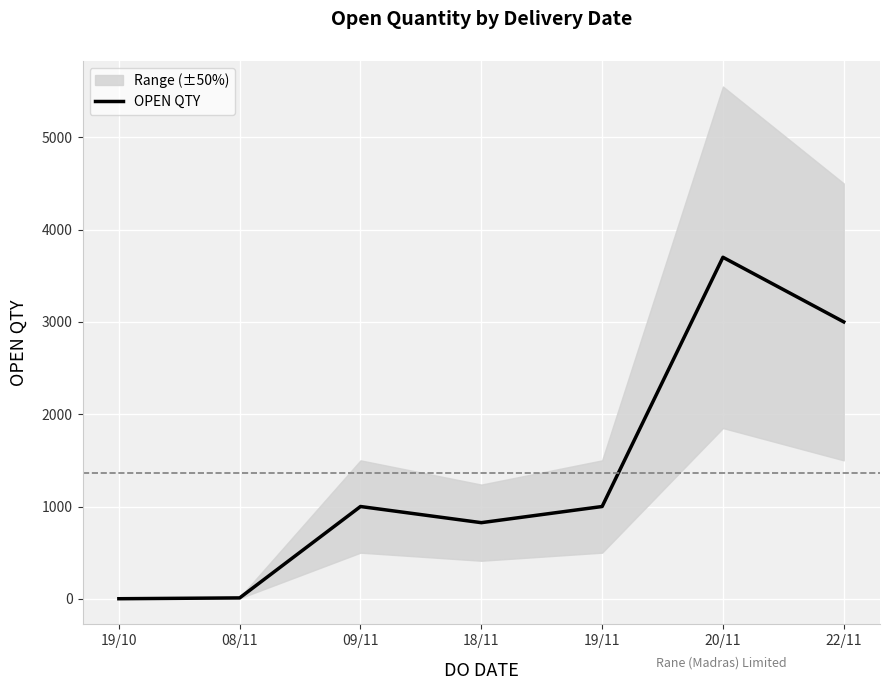

How many interior local valleys (lower than both neighbors) does the data have?

1